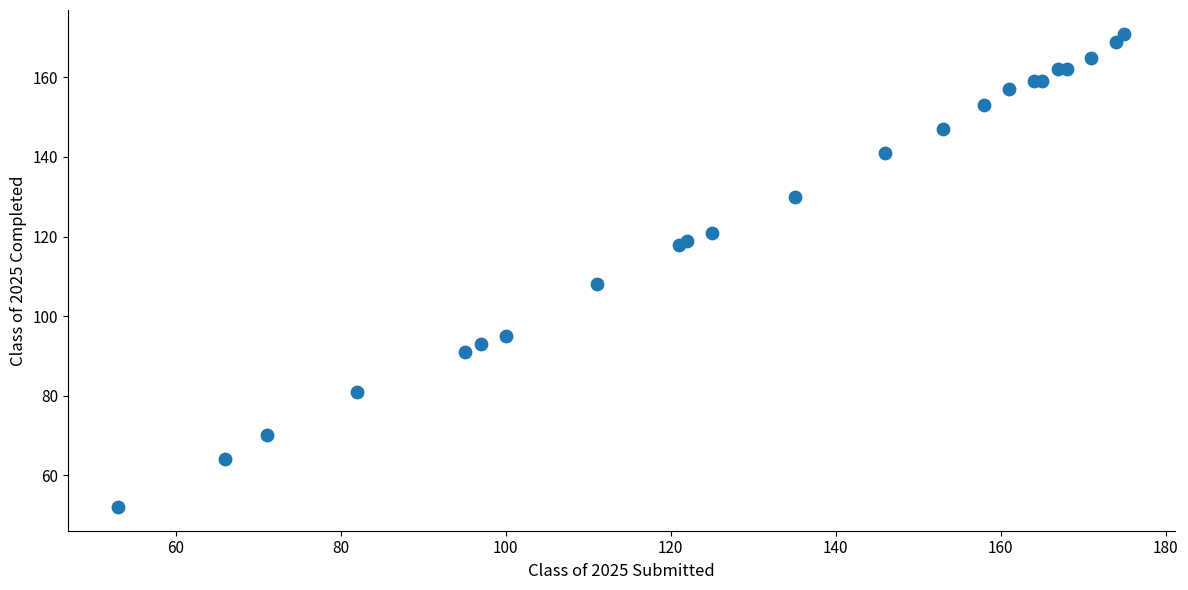

What Y value in the scatter plot is closest to 111?

108